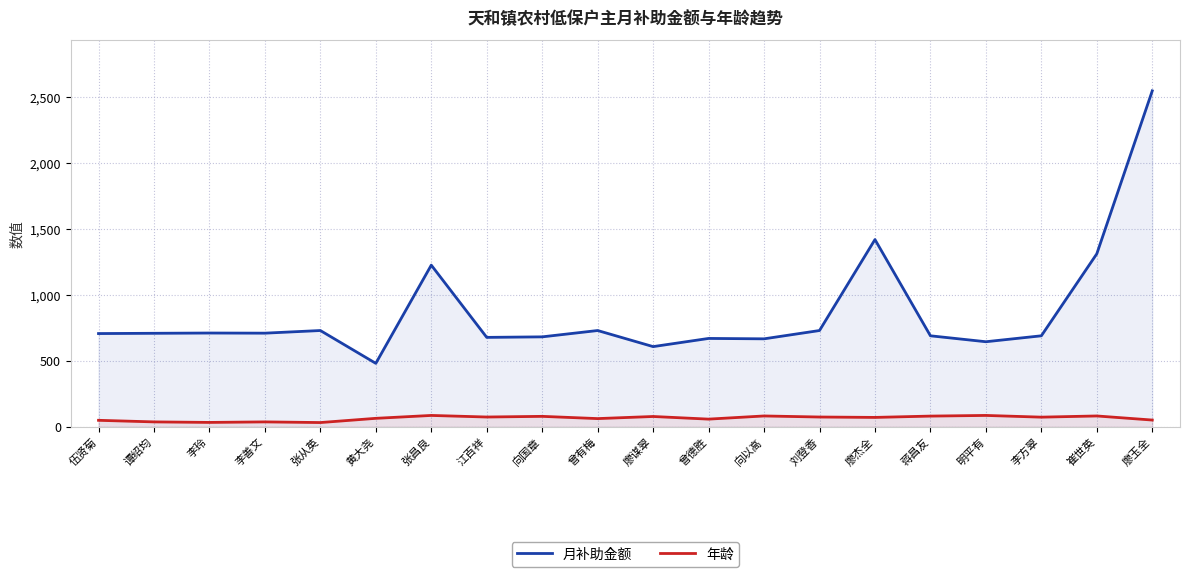

How many interior local valleys does the 月补助金额 series have?

6